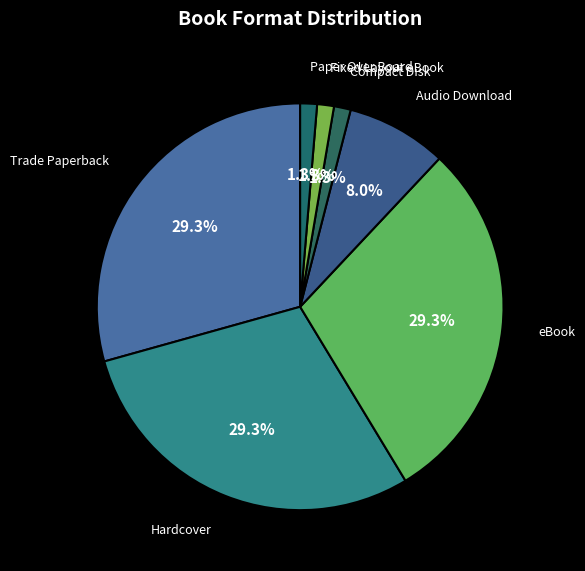

Approximately how many times larger is the value at Paper Over Board compared to Fixed Layout eBook?

1.0